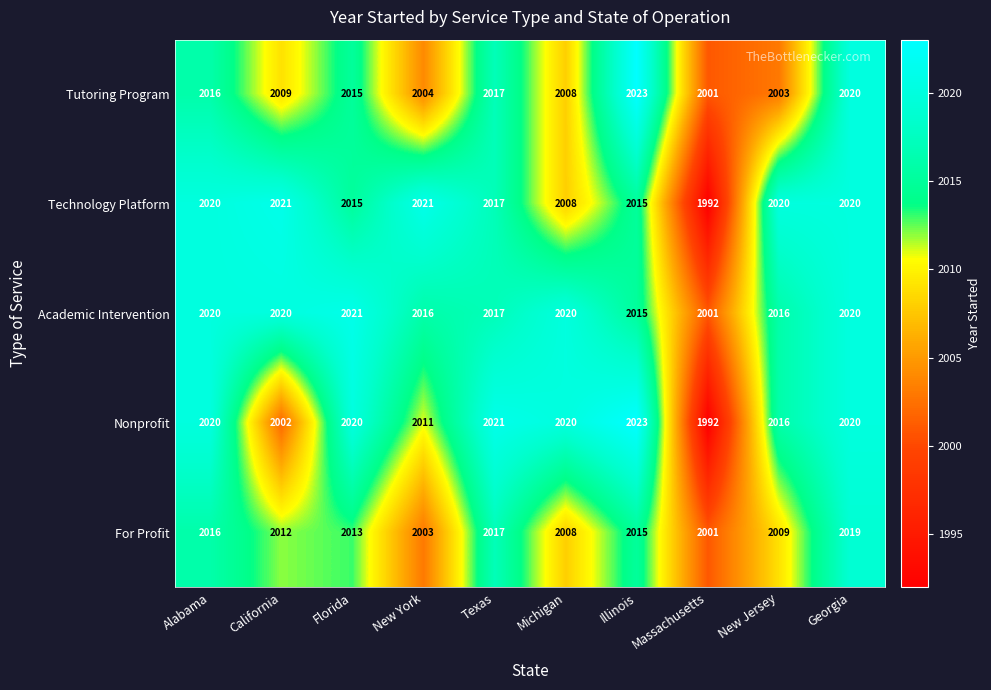

At which category is the sum across all series the highest?

Georgia